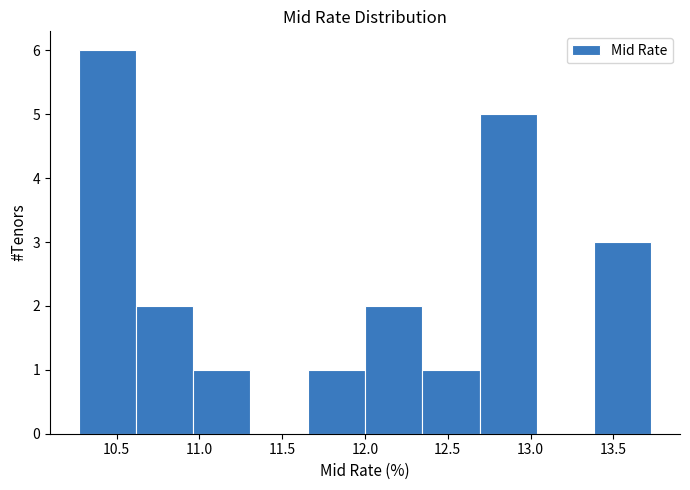

Reading left to right, list every bar in this chart as the range it spans on the x-axis followed by its height. Neither the bar edges nor the heights are printed on the chart, so give them approximately, as read against the axes.

10.25 to 10.60: 6
10.60 to 10.95: 2
10.95 to 11.30: 1
11.30 to 11.65: 0
11.65 to 12.00: 1
12.00 to 12.35: 2
12.35 to 12.70: 1
12.70 to 13.05: 5
13.05 to 13.40: 0
13.40 to 13.75: 3